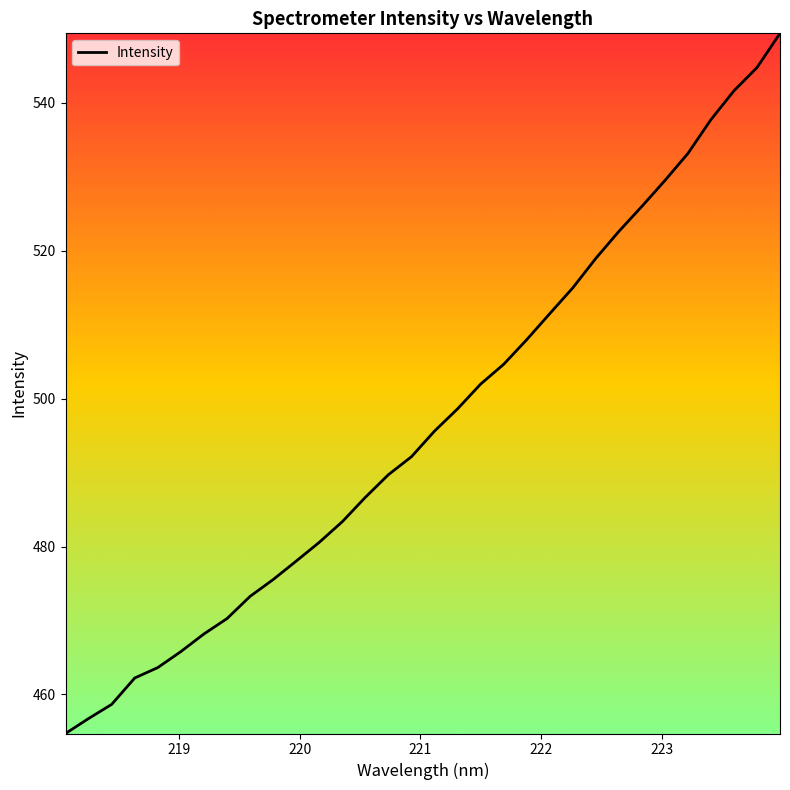

How many values are below 495?

16